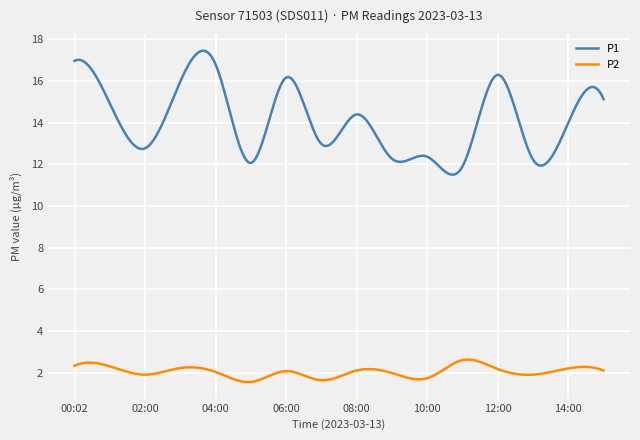

Which series has the largest range (max minus min)?

P1